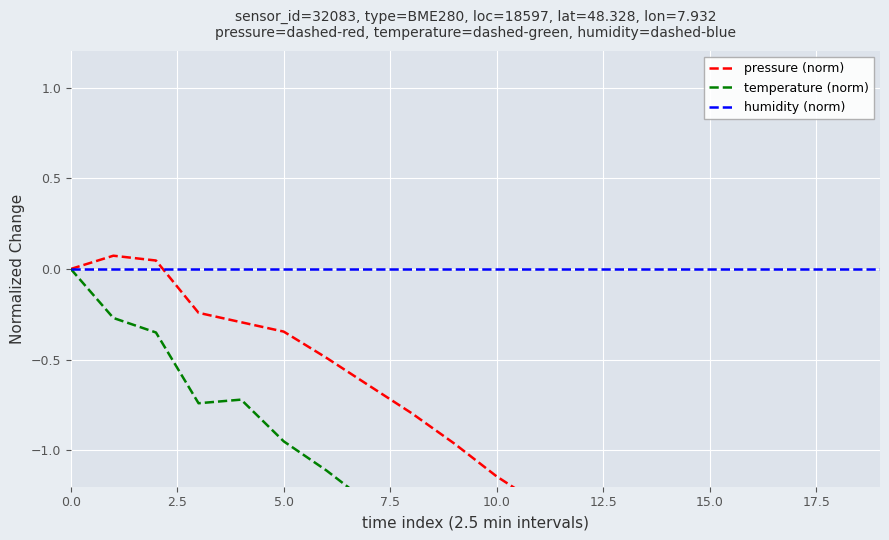

Read the temperature (norm) value at 16.

-2.0